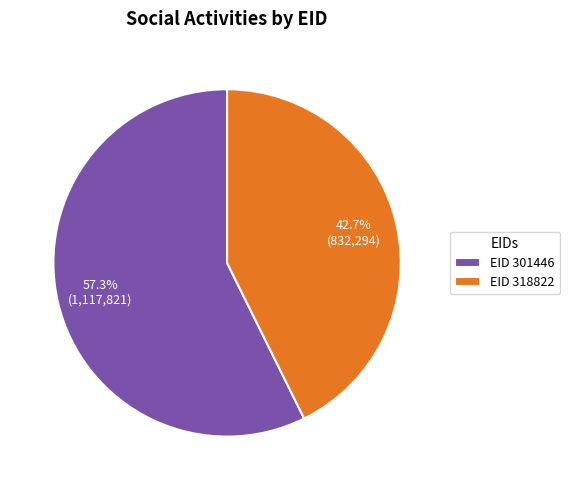

What is the smallest slice in the pie chart?

EID 318822